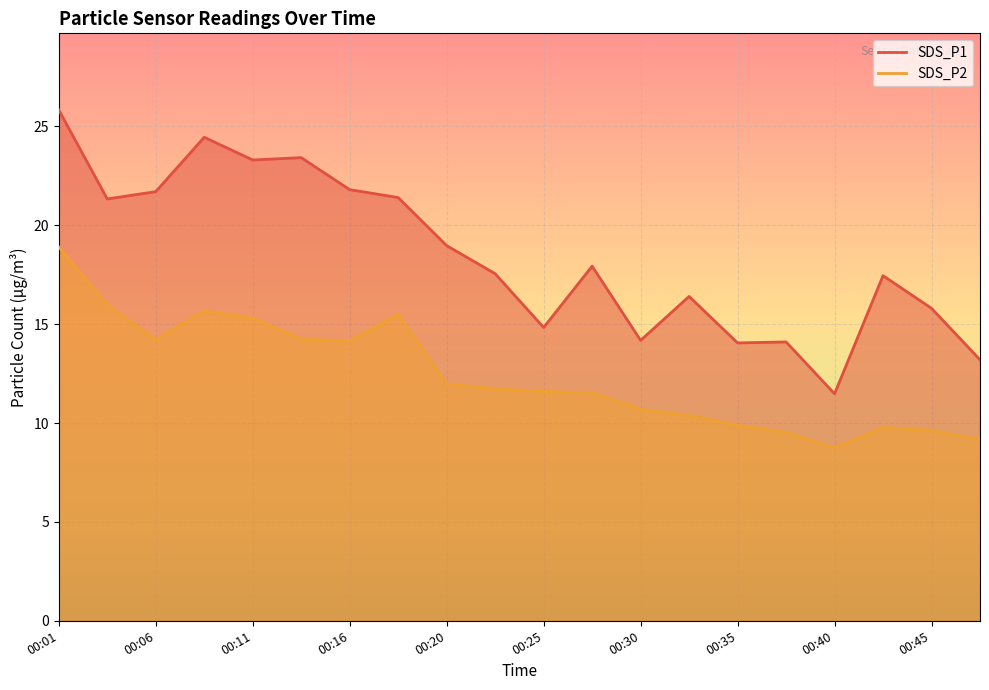

What is the difference between the highest and lowest values at 00:45?

6.2